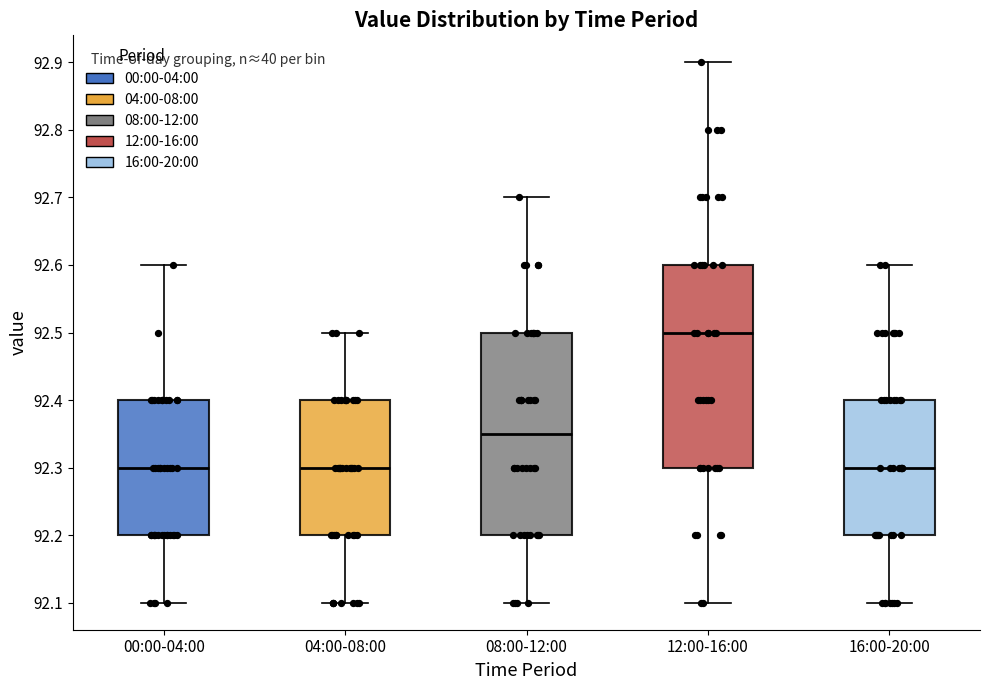

Where does the median line of the box for 08:00-12:00 sit on the y-axis? The values are not printed on the chart, so give them approximately, as read against the axis.

92.35